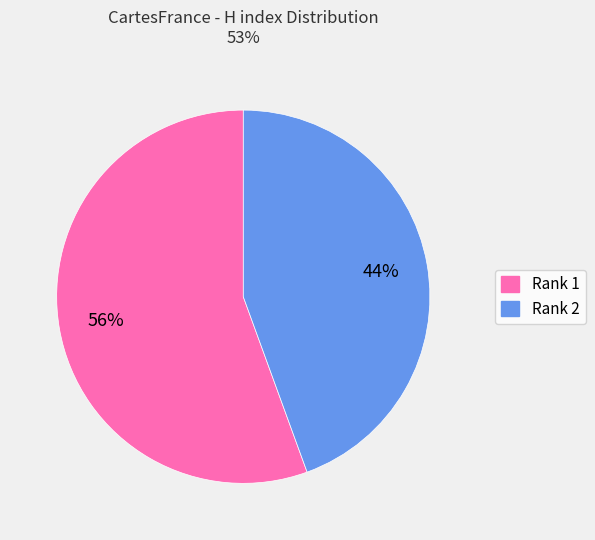

Between Rank 2 and Rank 1, which is larger?

Rank 1